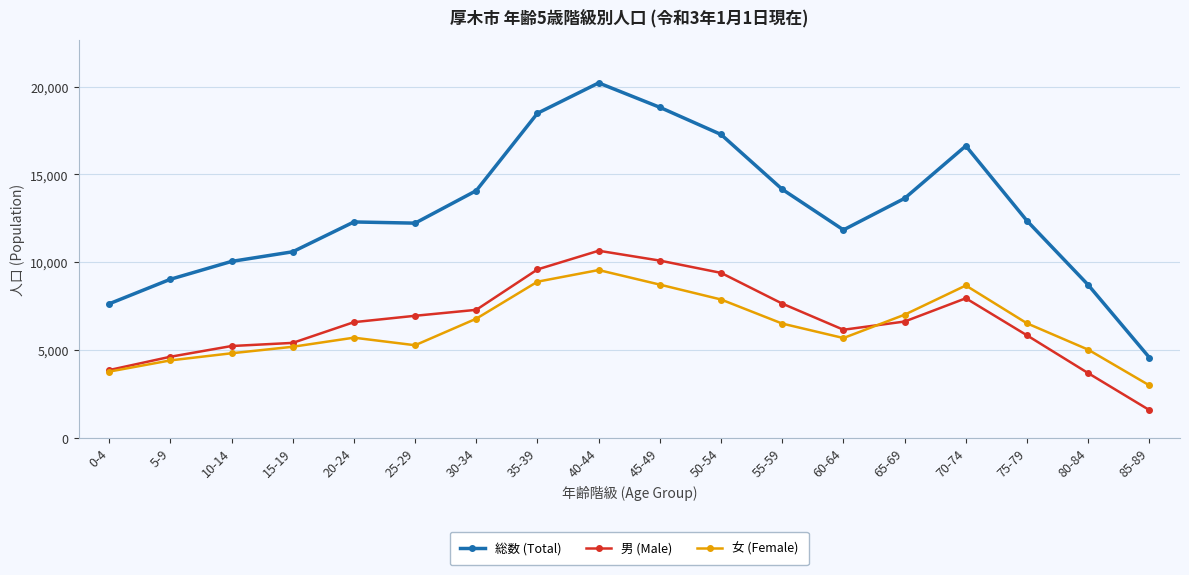

True or false: 女 (Female) has more than 2 points higher than both neighbors.

True